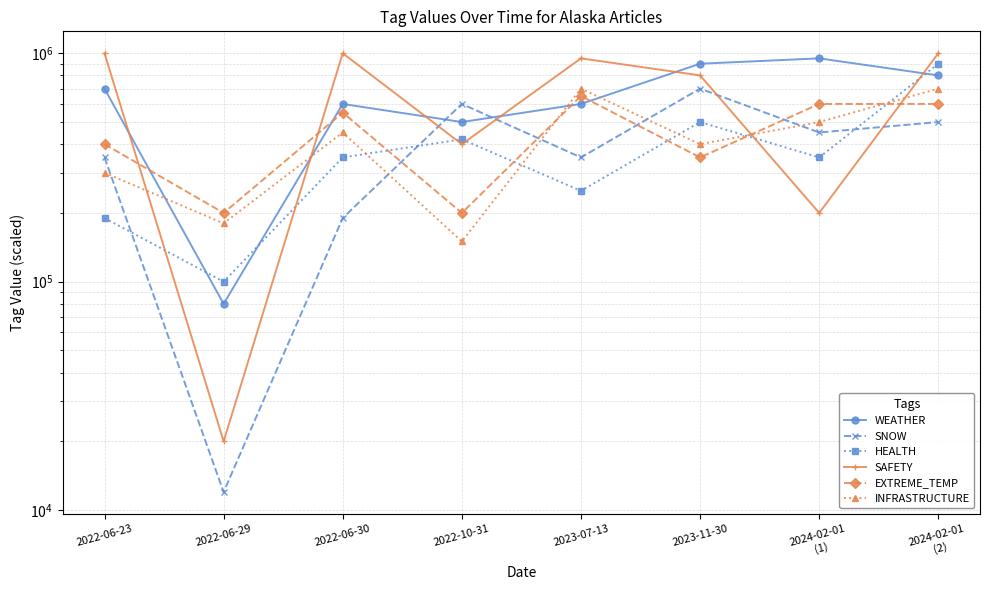

What is the difference between the maximum and minimum values in the HEALTH series?

800000